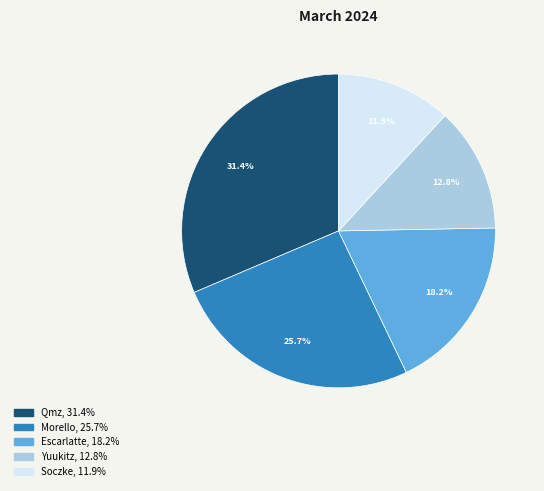

The Yuukitz slice represents 13% of the pie. True or false?

True